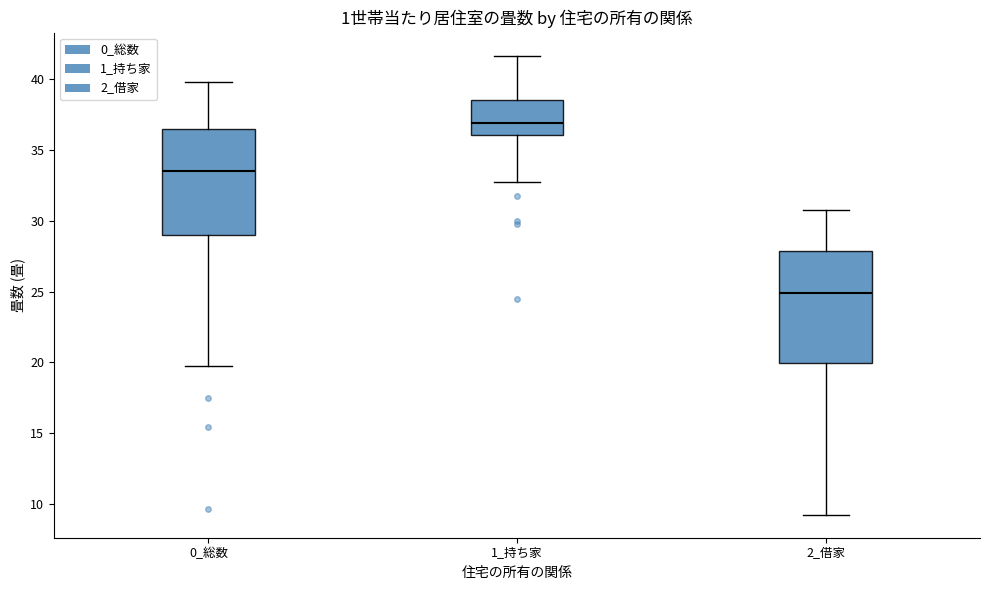

Which box has the lowest median line?

2_借家